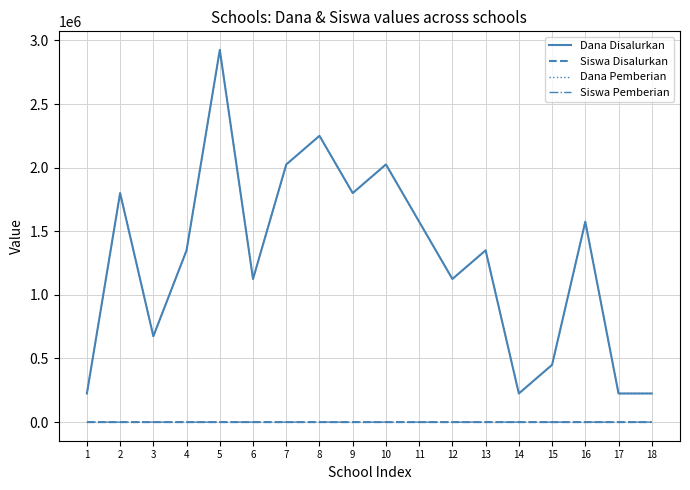

Does the chart have visible grid lines?

Yes